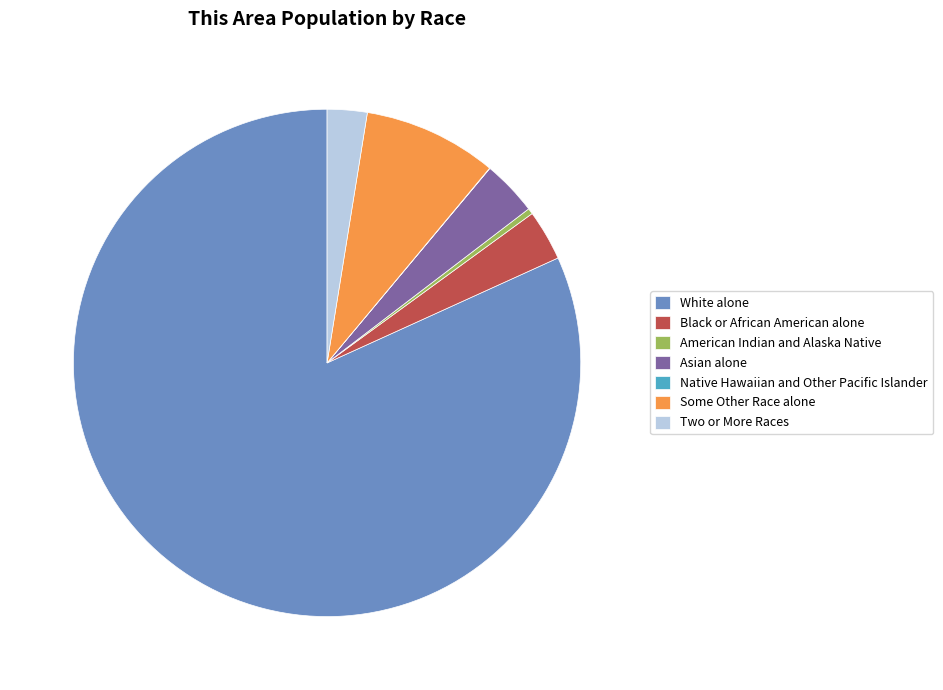

Which slice is the largest?

White alone